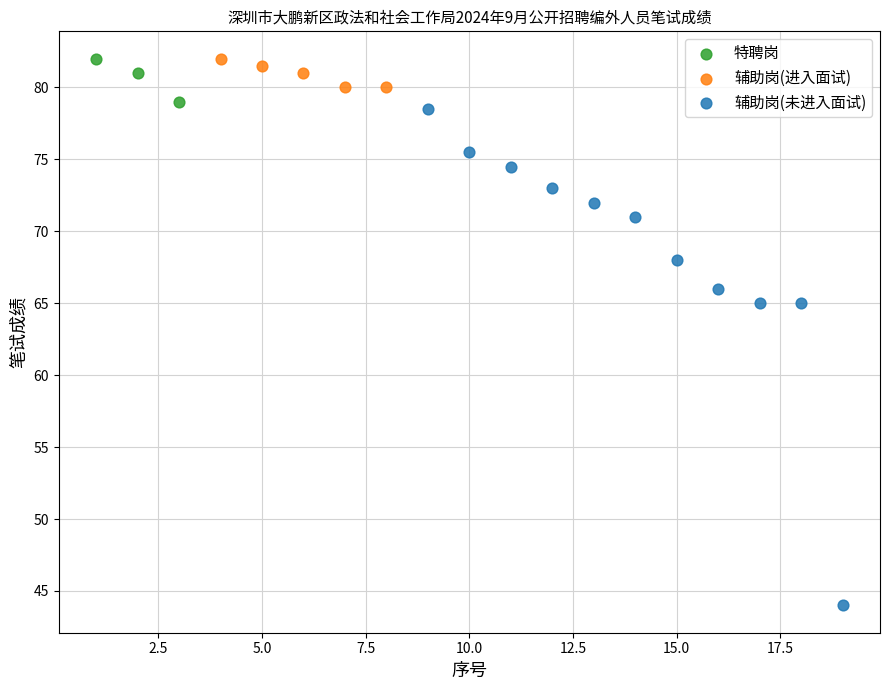

Which series contains the lowest Y value?

辅助岗(未进入面试)